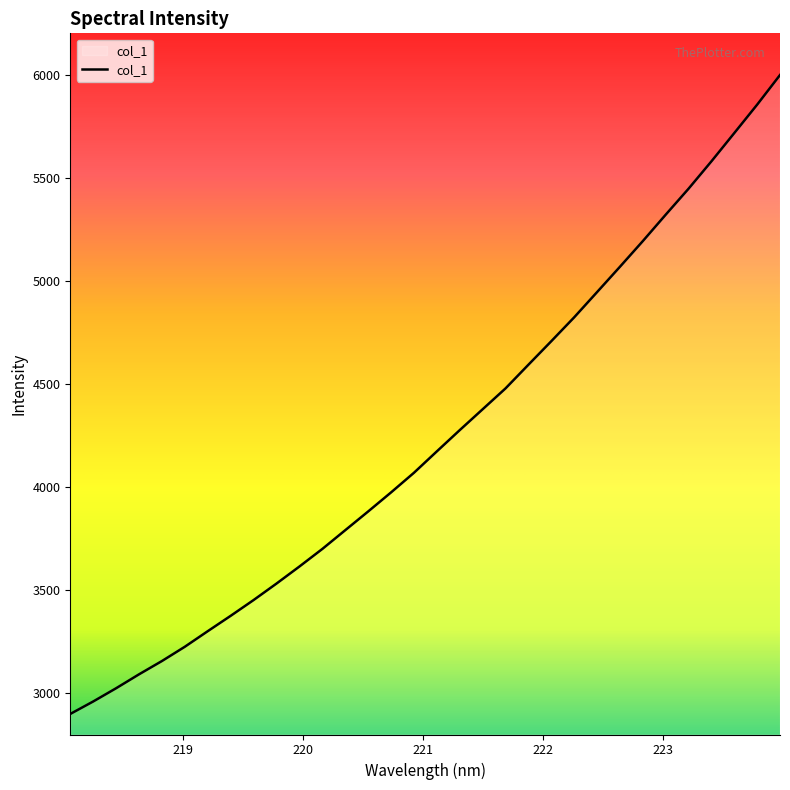

What is the greatest value displayed?

5997.8